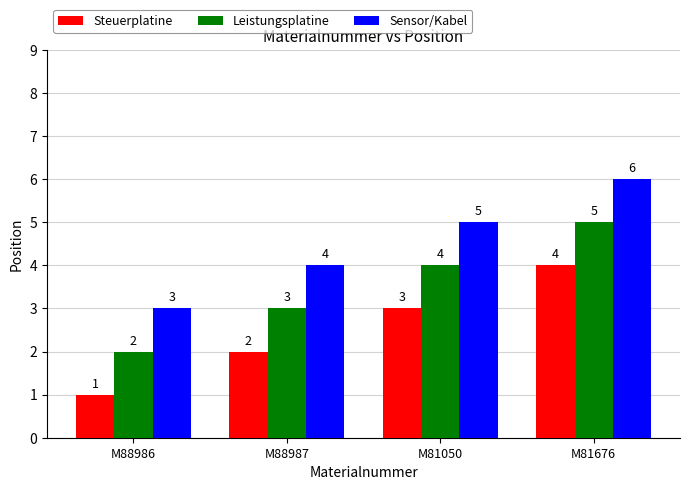

What are all the series names shown in the legend?

Steuerplatine, Leistungsplatine, Sensor/Kabel